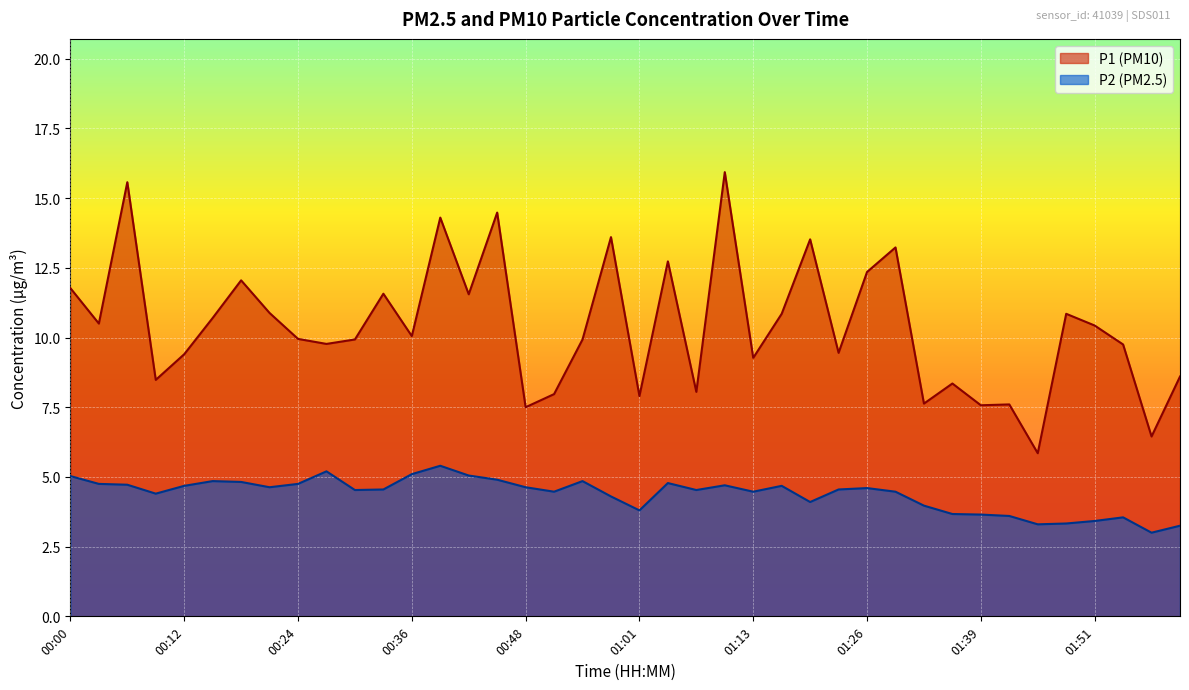

Reading right to left, list all the values displayed in this chart.

P1: 8.6	6.5	9.8	10.4	10.8	5.8	7.6	7.6	8.3	7.6	13.2	12.3	9.4	13.5	10.8	9.3	15.9	8.1	12.7	7.9	13.6	9.9	8.0	7.5	14.5	11.6	14.3	10.1	11.6	9.9	9.8	9.9	10.9	12.1	10.7	9.4	8.5	15.6	10.5	11.8
P2: 3.2	3.0	3.5	3.4	3.3	3.3	3.6	3.6	3.7	4.0	4.5	4.6	4.5	4.1	4.7	4.5	4.7	4.5	4.8	3.8	4.3	4.8	4.5	4.6	4.9	5.0	5.4	5.1	4.5	4.5	5.2	4.8	4.6	4.8	4.8	4.7	4.4	4.7	4.8	5.0